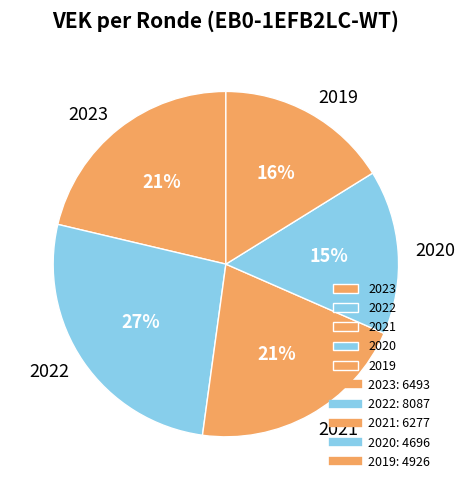

Do 2022 and 2021 together represent more than half of the pie?

No